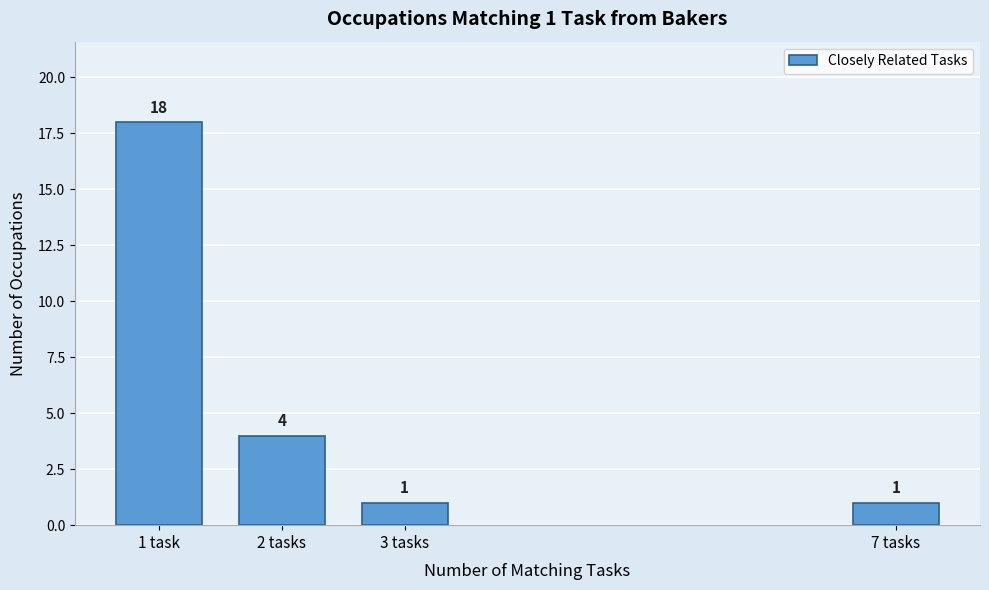

Reading left to right, extract all data points from this chart.

18	4	1	1